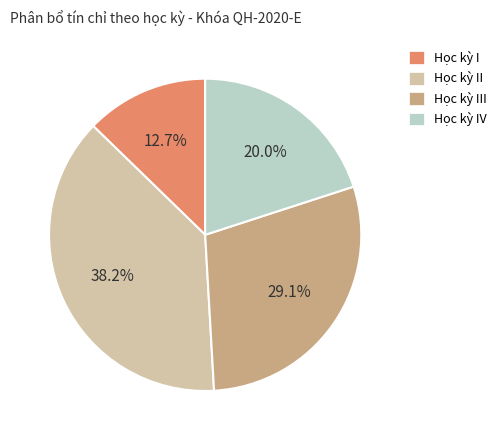

Does Học kỳ IV account for over 50% of the chart?

No